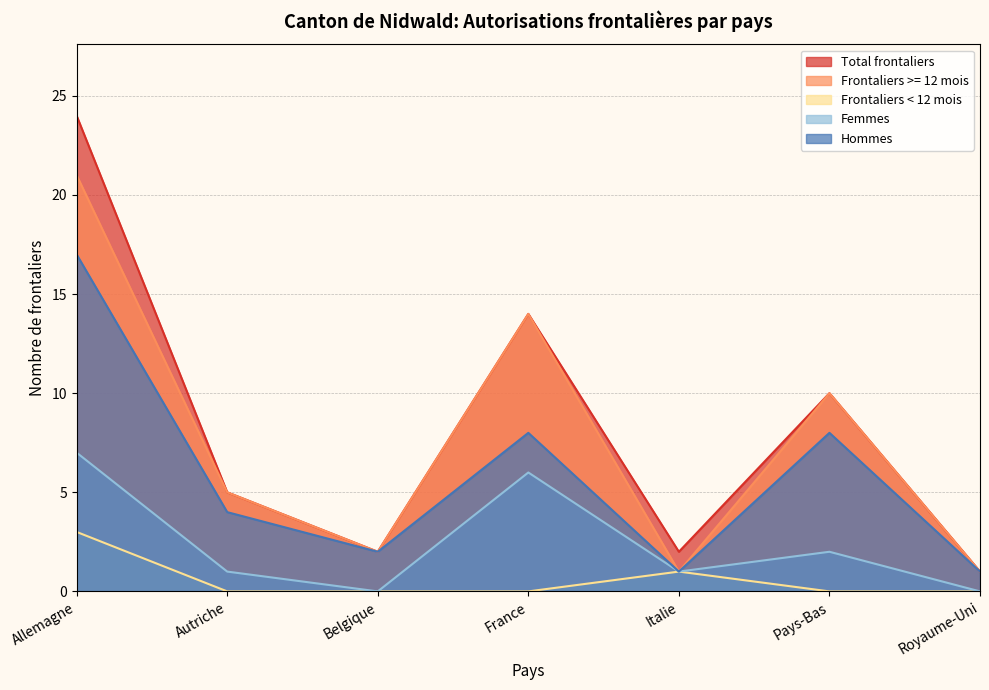

Reading left to right, extract all data points from this chart.

Total frontaliers: 24	5	2	14	2	10	1
Frontaliers >= 12 mois: 21	5	2	14	1	10	1
Frontaliers < 12 mois: 3	0	0	0	1	0	0
Femmes: 7	1	0	6	1	2	0
Hommes: 17	4	2	8	1	8	1